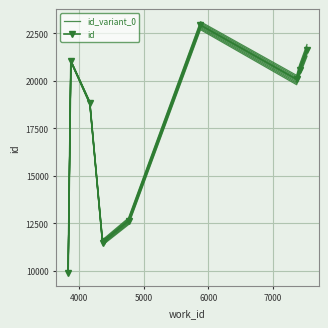

True or false: id and id_variant_0 cross at least once.

False